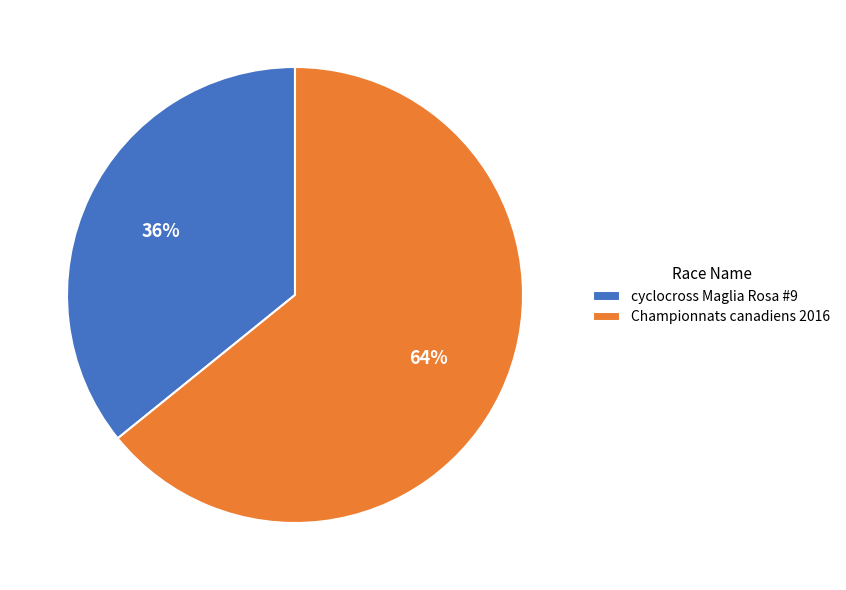

What is the ratio of the value at cyclocross Maglia Rosa #9 to the value at Championnats canadiens 2016?

0.6